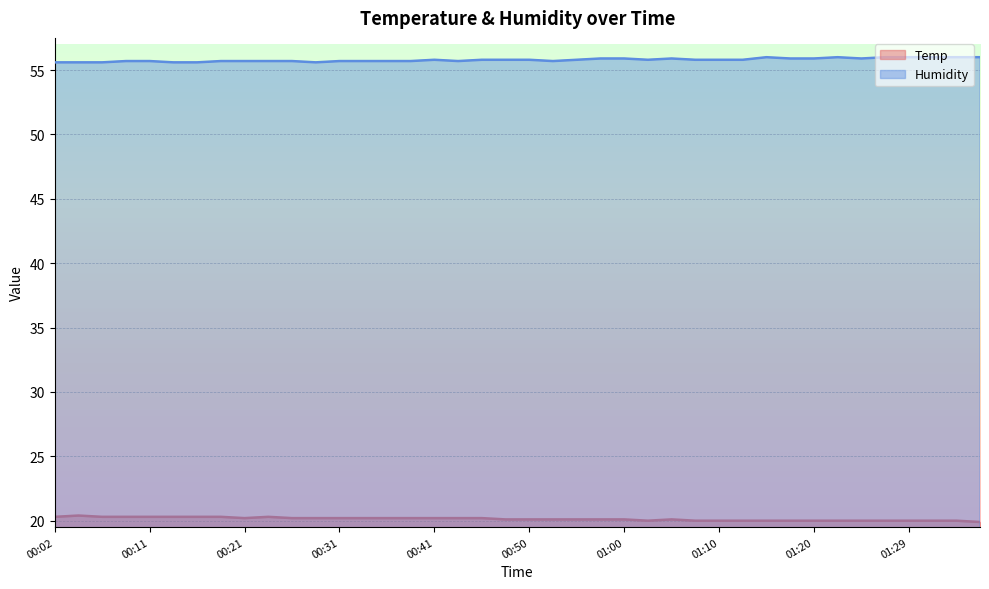

Does the chart display data point markers on the line(s)?

No